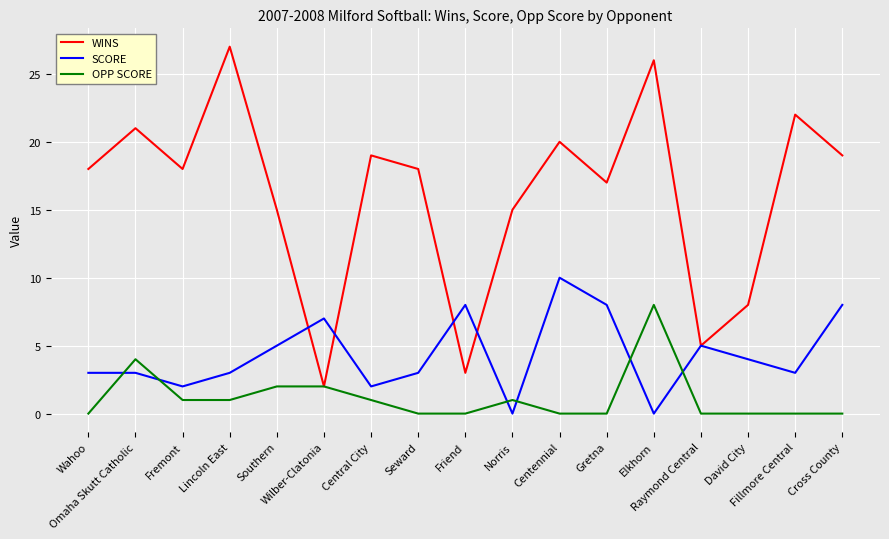

What is the maximum value shown in the chart?

27